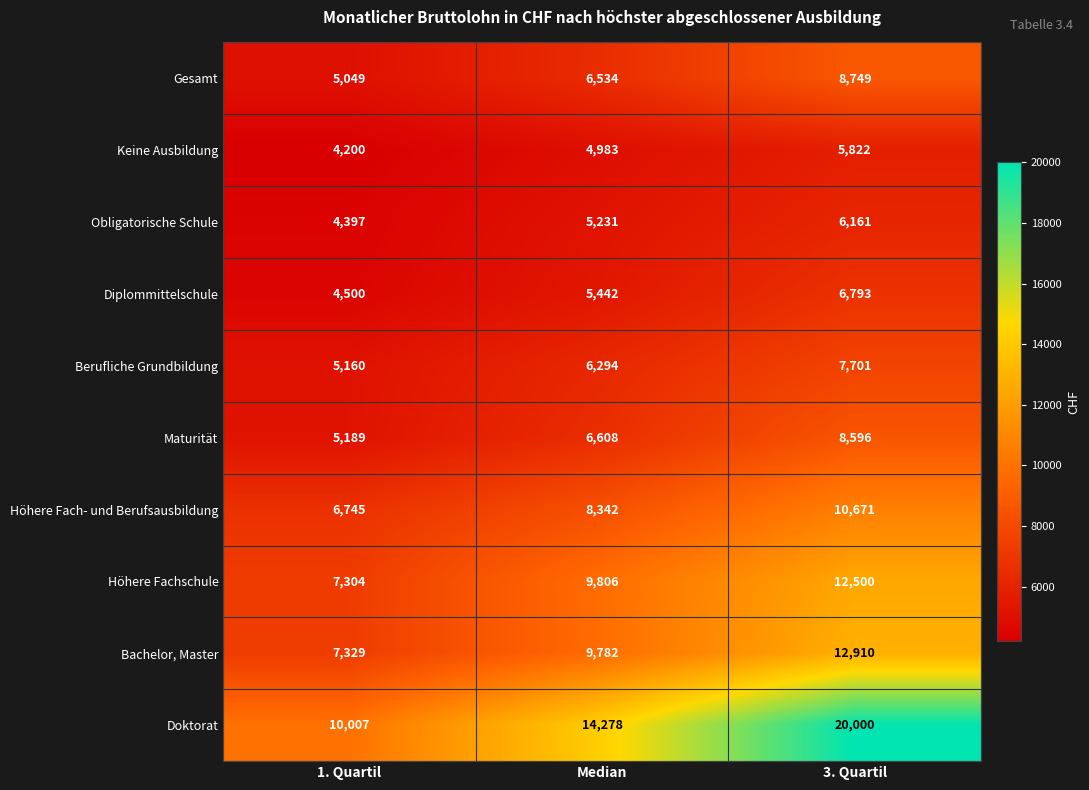

Reading left to right, list all the values displayed in this chart.

Gesamt: 1. Quartil=5049	Median=6534	3. Quartil=8749
Keine Ausbildung: 1. Quartil=4200	Median=4983	3. Quartil=5822
Obligatorische Schule: 1. Quartil=4397	Median=5231	3. Quartil=6161
Diplommittelschule: 1. Quartil=4500	Median=5442	3. Quartil=6793
Berufliche Grundbildung: 1. Quartil=5160	Median=6294	3. Quartil=7701
Maturität: 1. Quartil=5189	Median=6608	3. Quartil=8596
Höhere Fach- und Berufsausbildung: 1. Quartil=6745	Median=8342	3. Quartil=10671
Höhere Fachschule: 1. Quartil=7304	Median=9806	3. Quartil=12500
Bachelor, Master: 1. Quartil=7329	Median=9782	3. Quartil=12910
Doktorat: 1. Quartil=10007	Median=14278	3. Quartil=20000